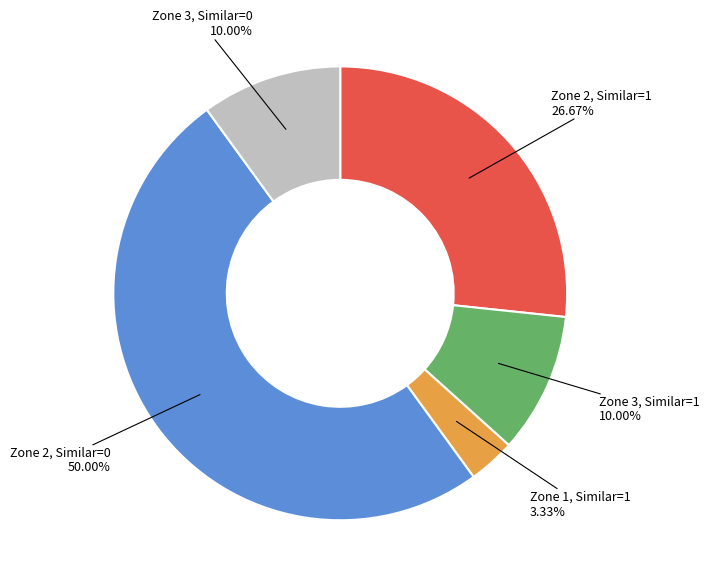

What is the ratio of the value at Zone 1, Similar=1 to the value at Zone 3, Similar=0?

0.3